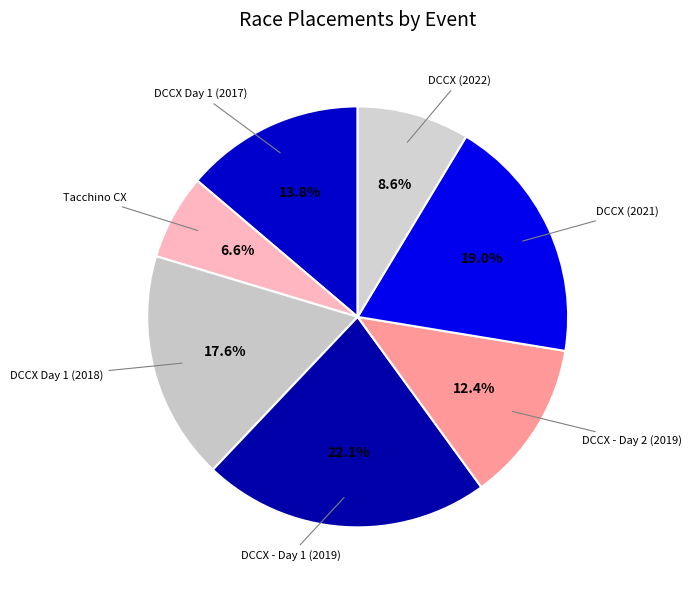

How many slices are in this pie chart?

7